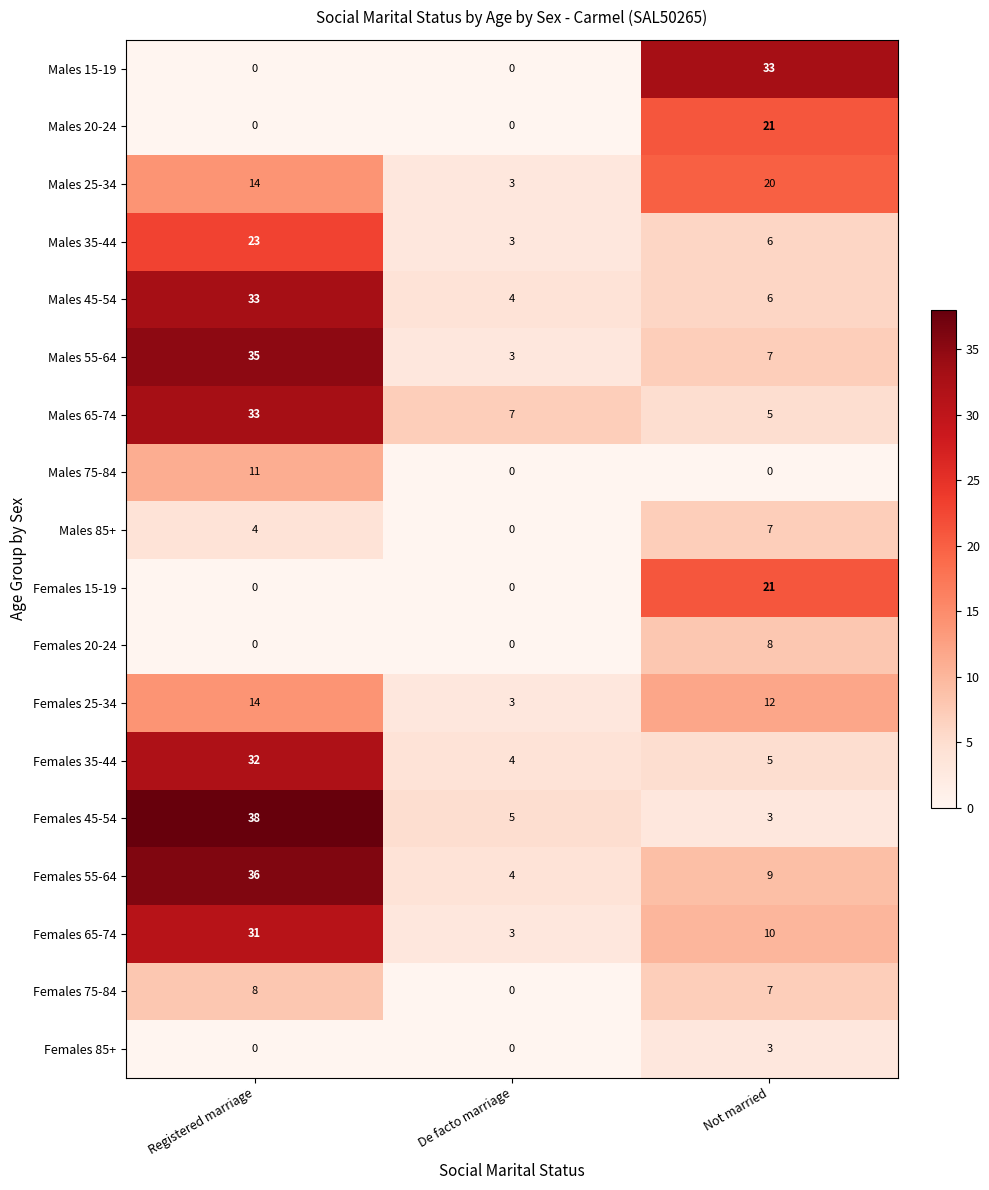

Which series changed the most between Registered marriage and Not married?

Females 45-54